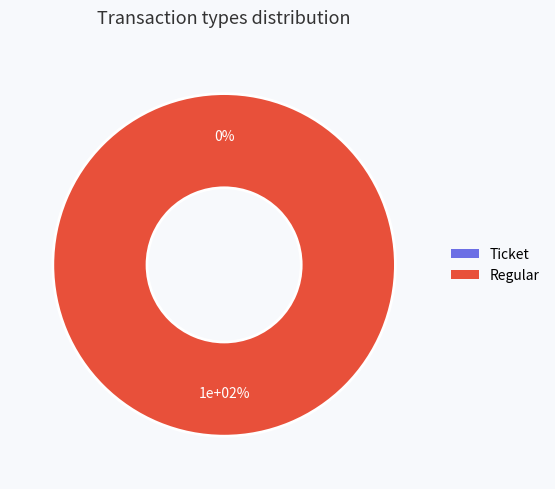

How many slices are in this pie chart?

2